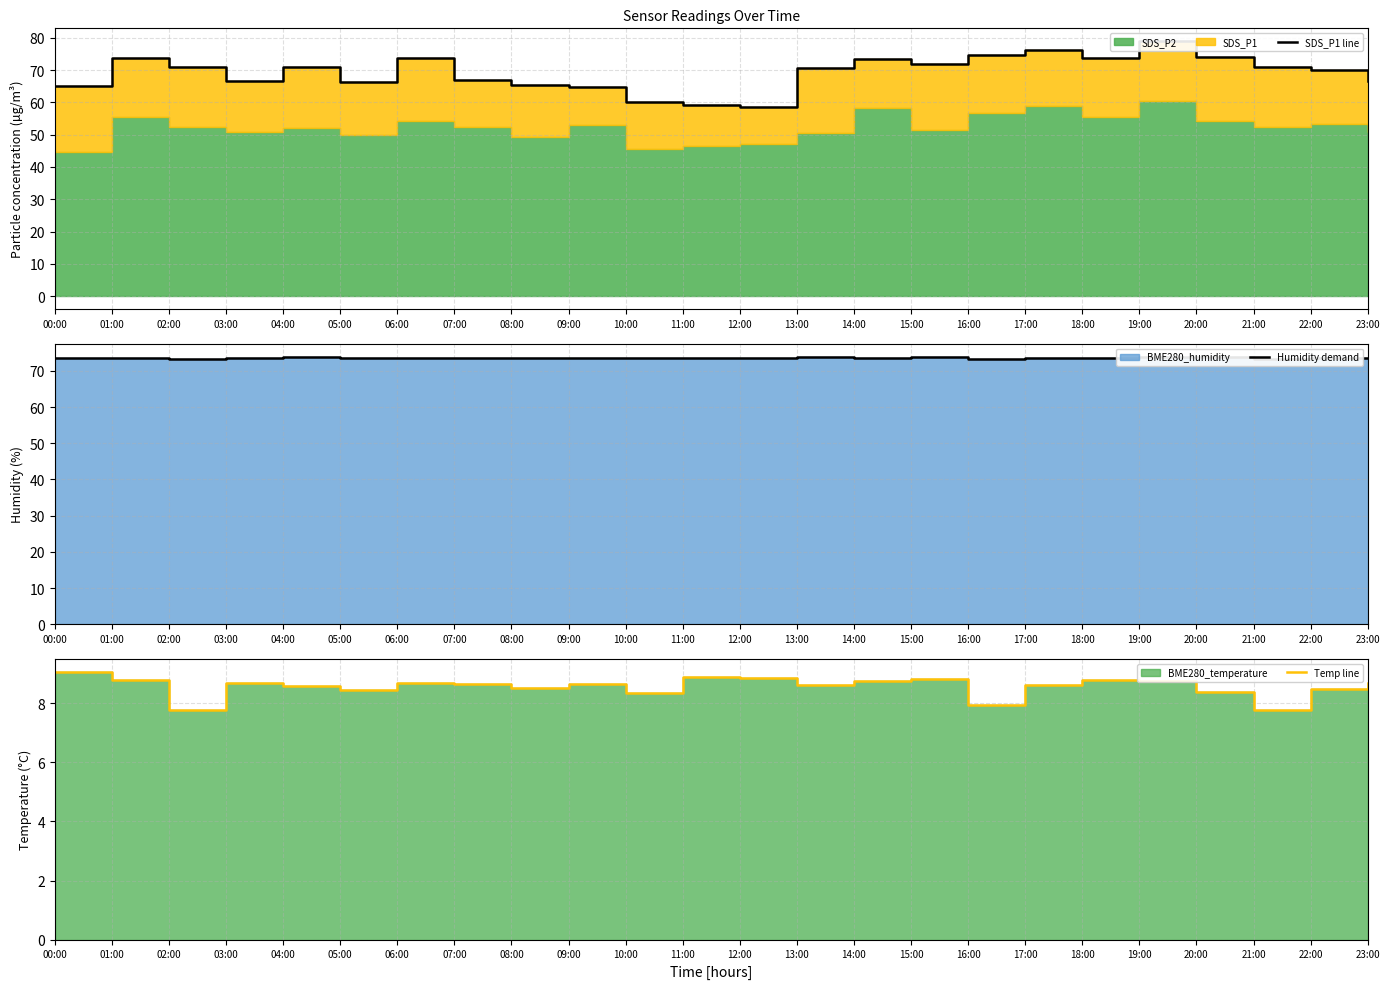

True or false: SDS_P1 line has more than 1 points higher than both neighbors.

True